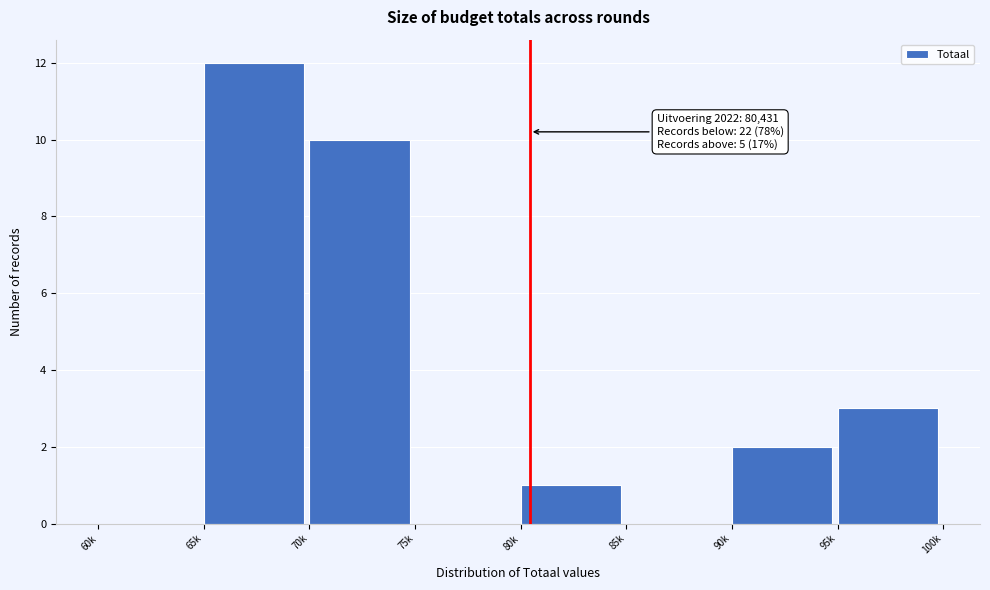

Reading right to left, what are all the values shown in this chart?

95k=3	90k=2	85k=0	80k=1	75k=0	70k=10	65k=12	60k=0